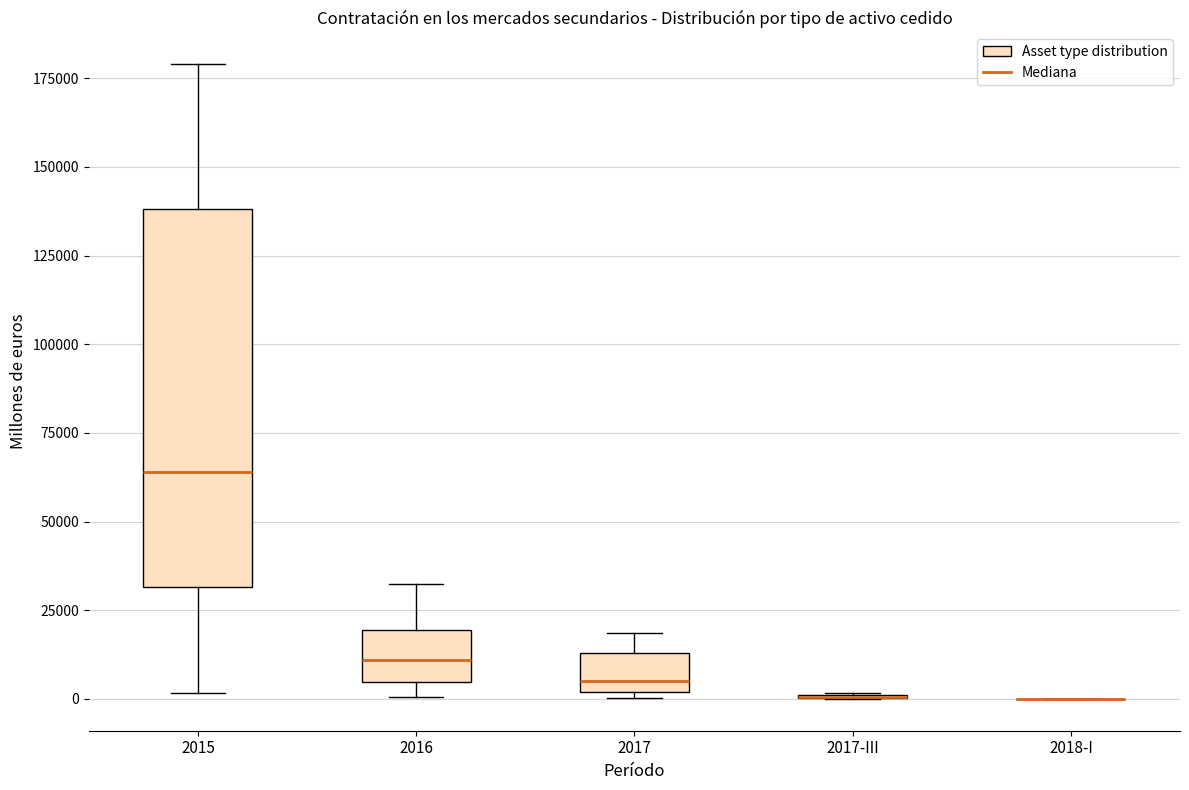

Which box is the tallest, from its lower edge to its upper edge?

2015